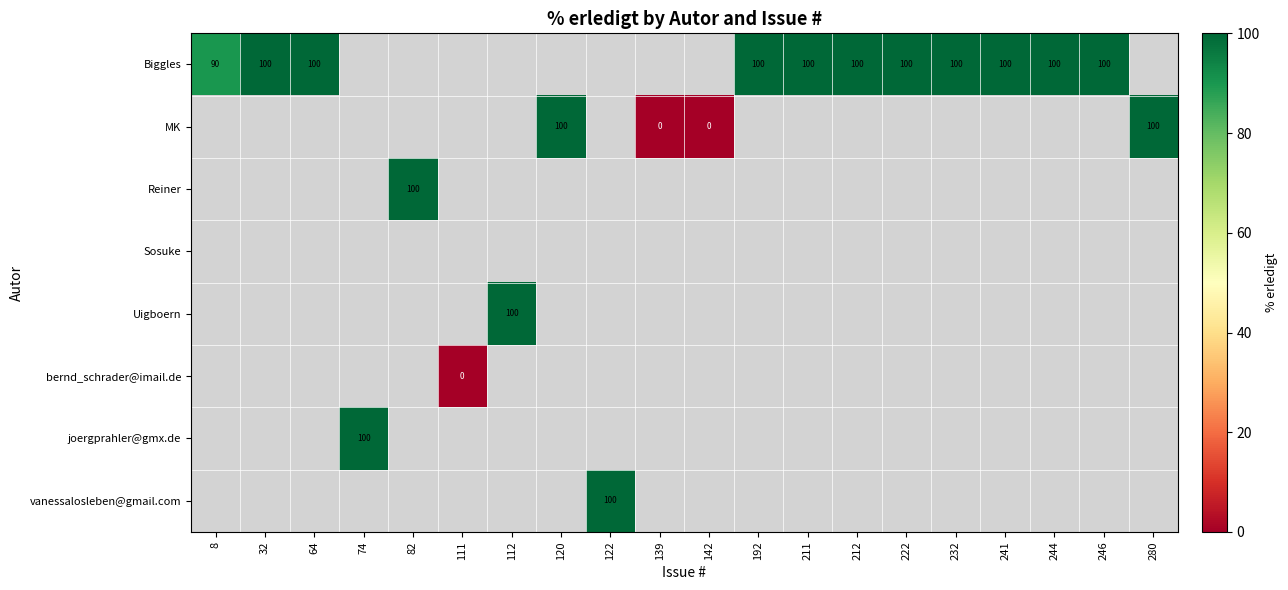

Count the number of data series in this chart.

8